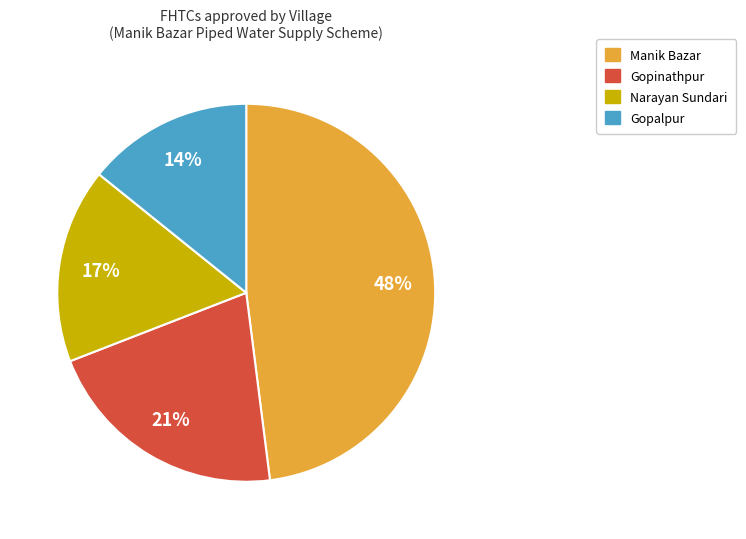

Count the number of slices in the pie.

4